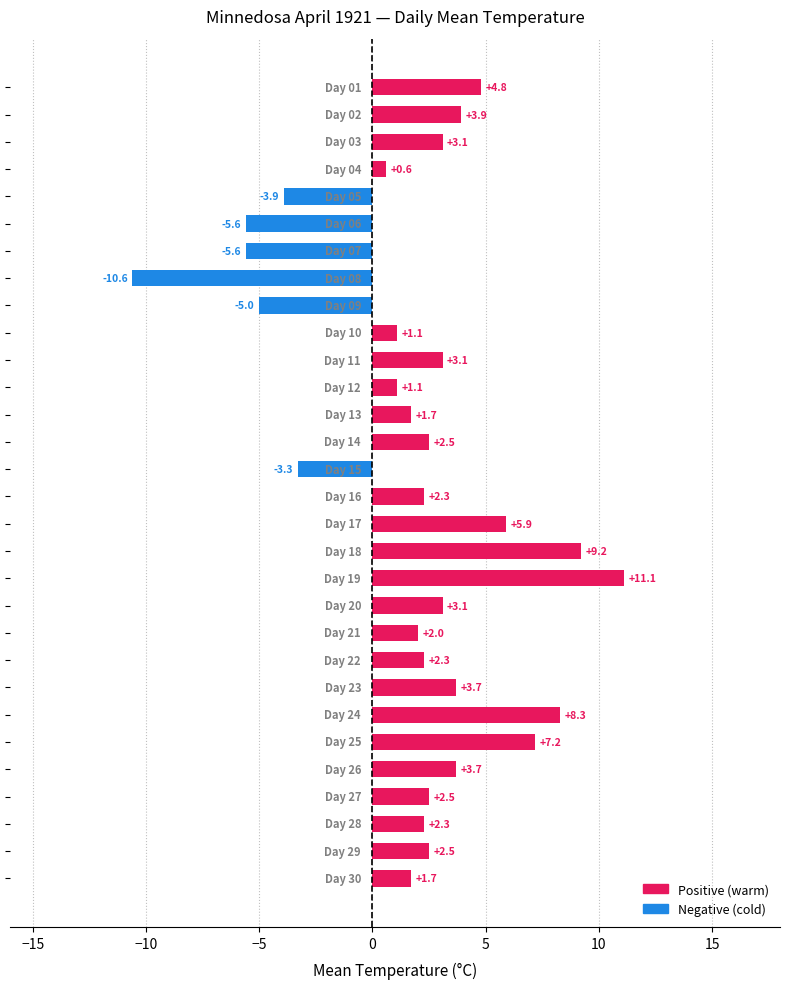

Count the number of data series in this chart.

1